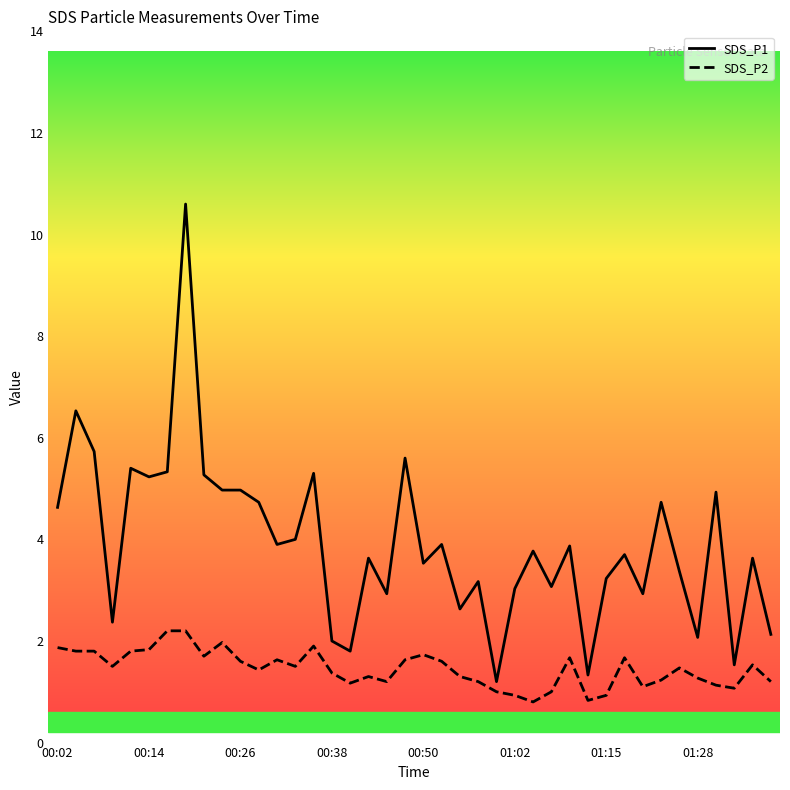

What is the lowest value of the SDS_P1 series?

1.2